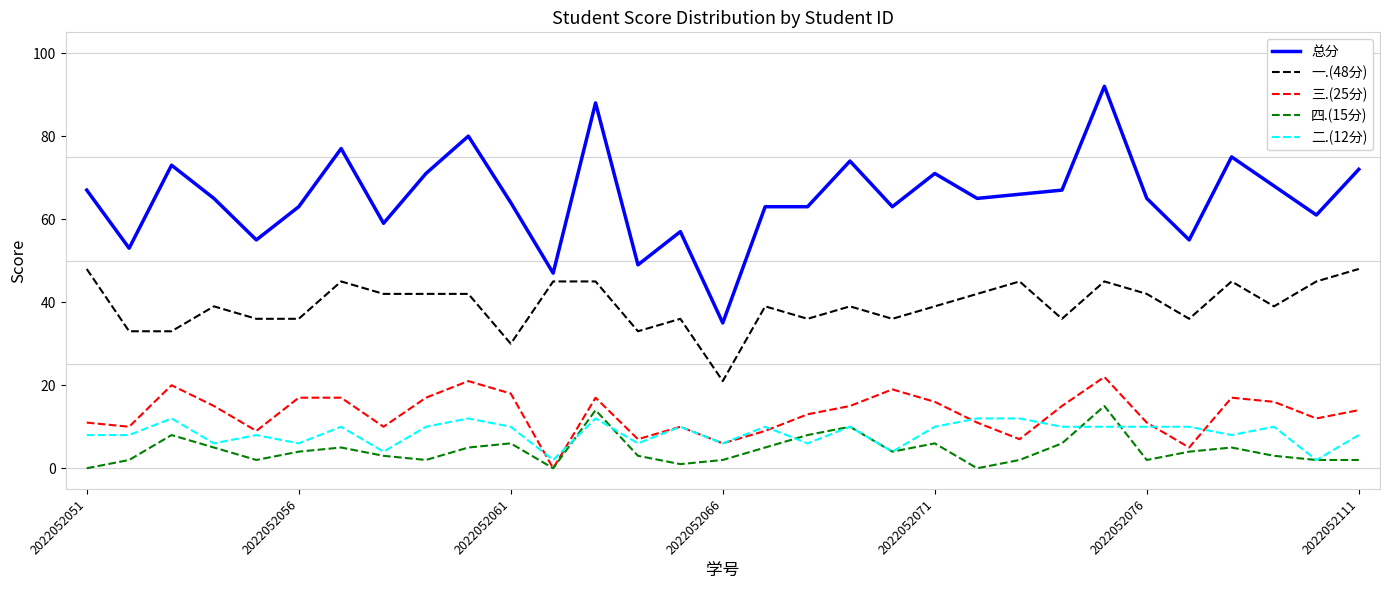

Which series has the largest total across all categories?

总分